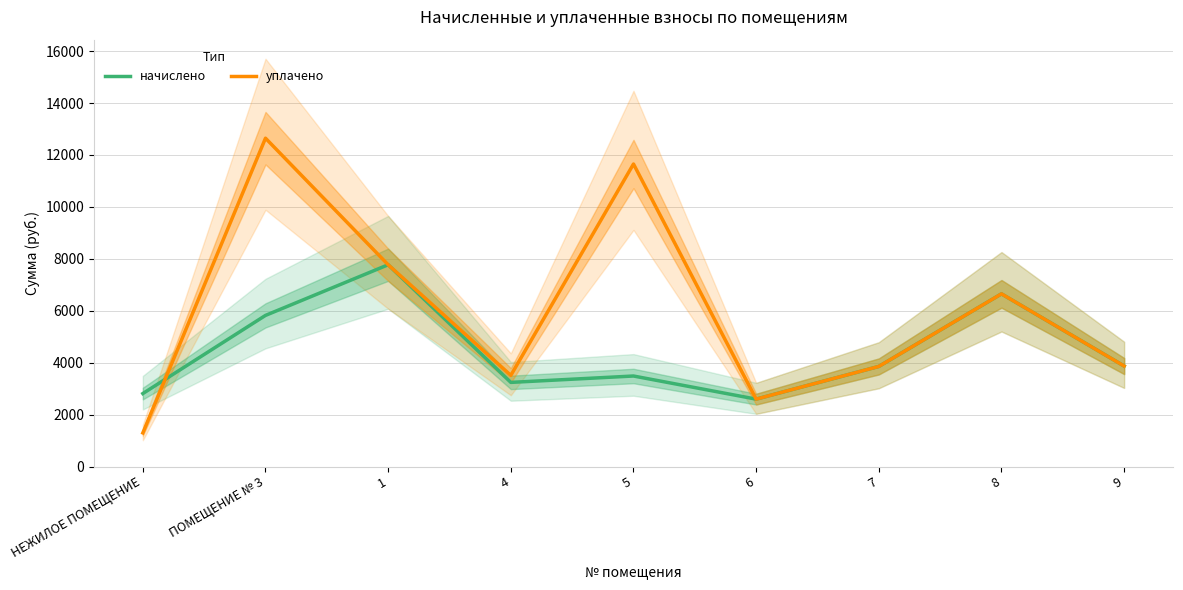

List the series in order of their overall mean, highest first.

уплачено, начислено